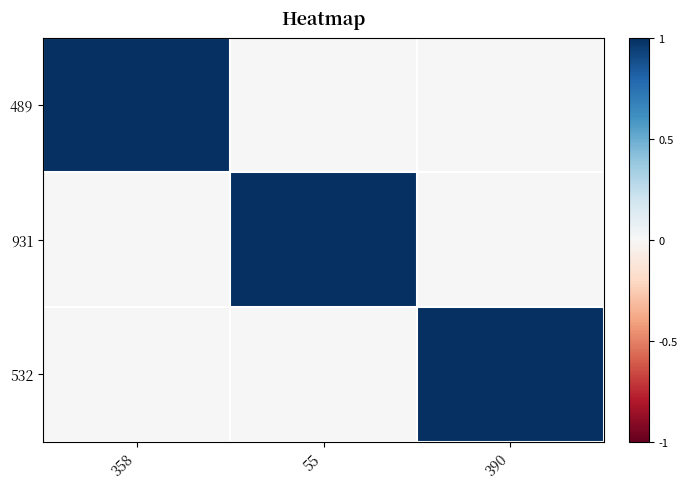

Count the number of categories in the chart.

3